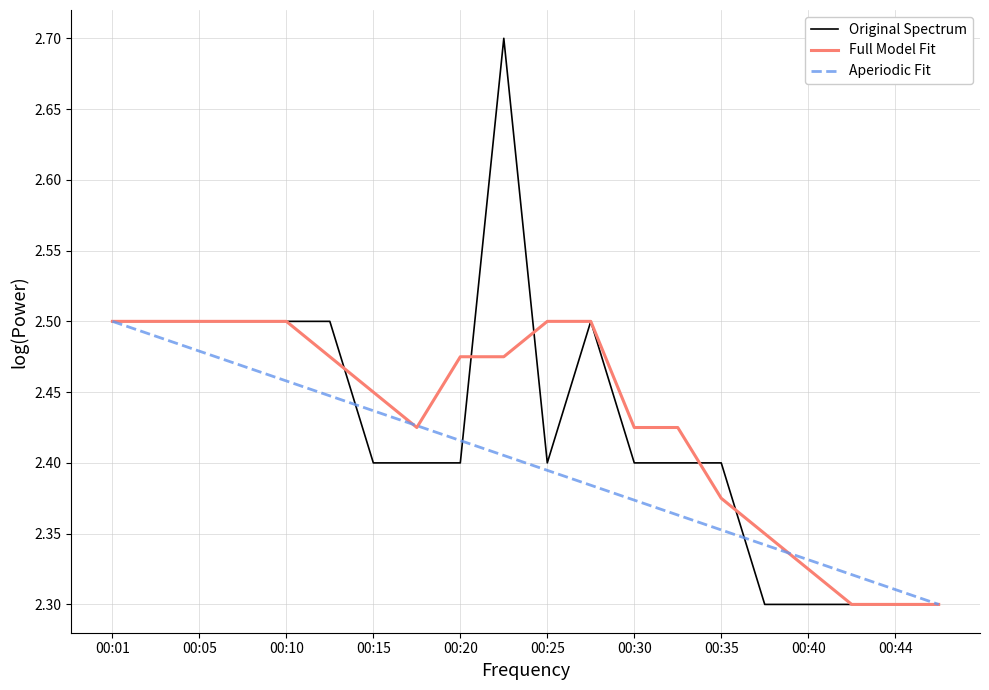

Which series has the widest spread of values?

Original Spectrum